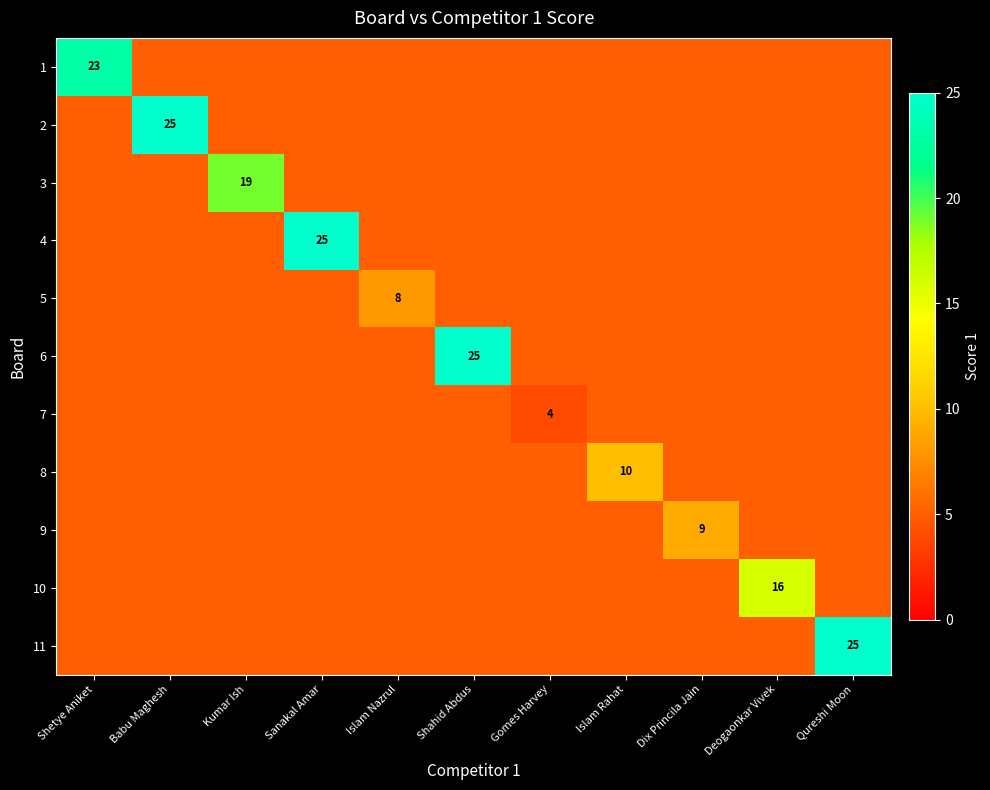

Which has a higher value, Dix Princila Jain or Shetye Aniket?

Shetye Aniket